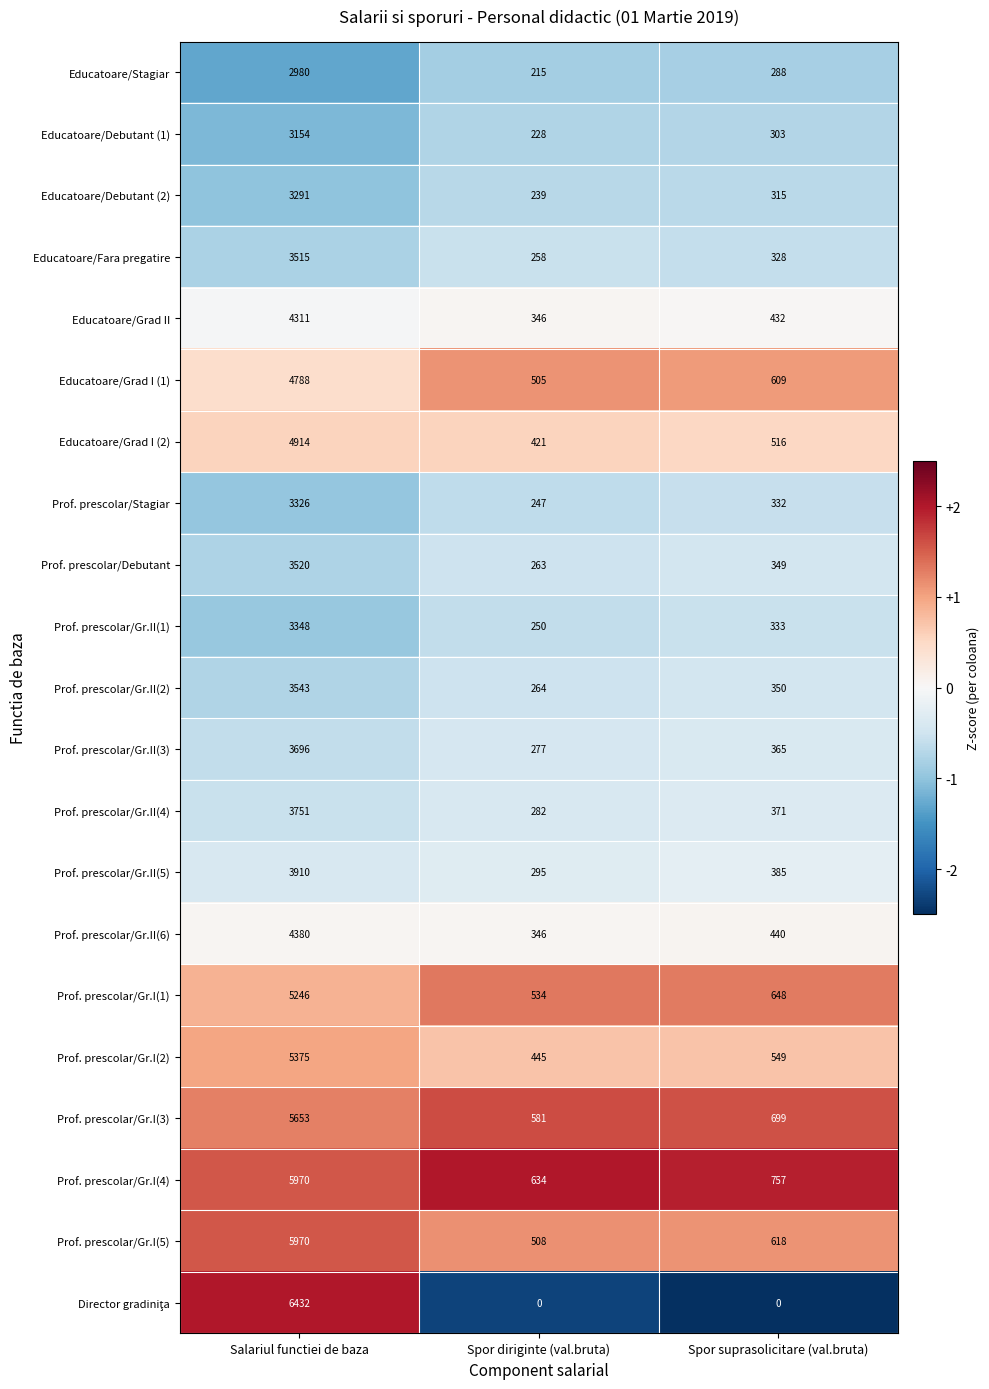

Rank the categories by Educatoare/Debutant (1) value from highest to lowest.

Salariul functiei de baza, Spor suprasolicitare (val.bruta), Spor diriginte (val.bruta)